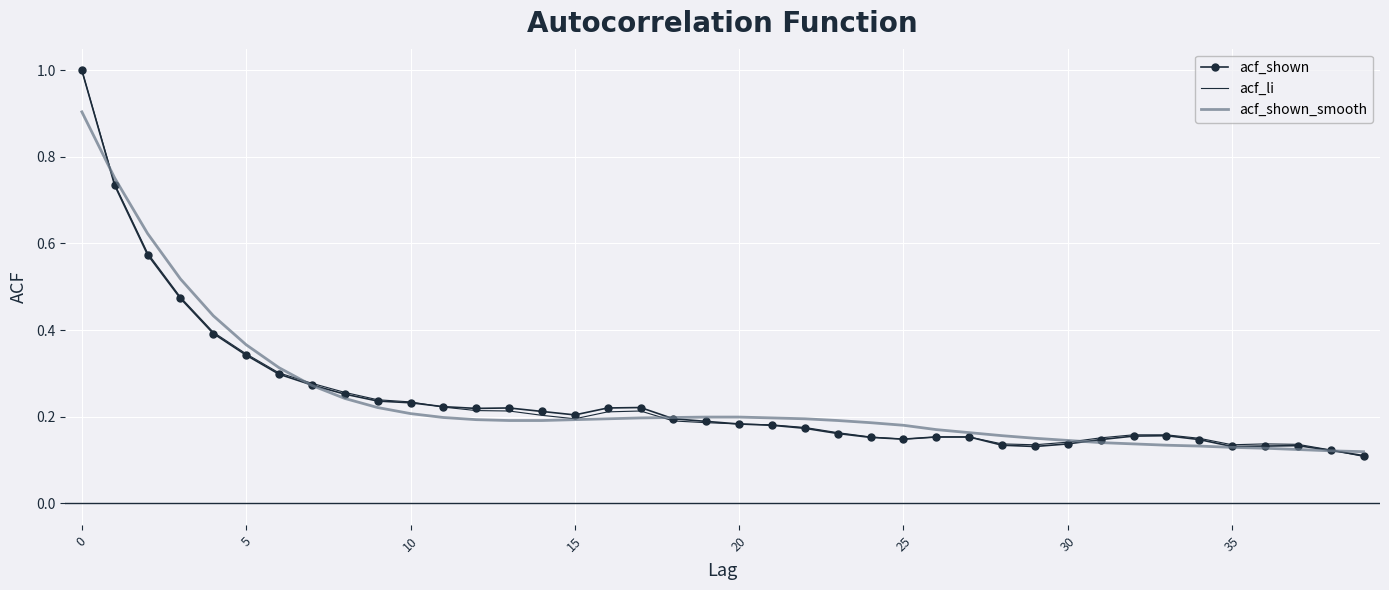

What is the highest value of the acf_shown_smooth series?

0.9